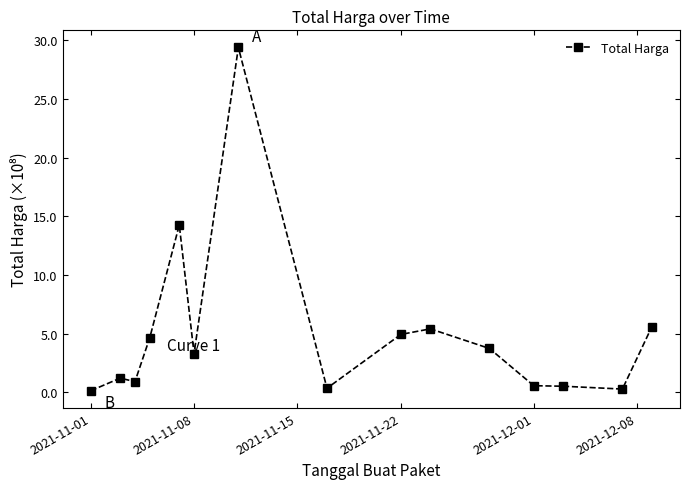

Is this an area chart (filled region under the line)?

No